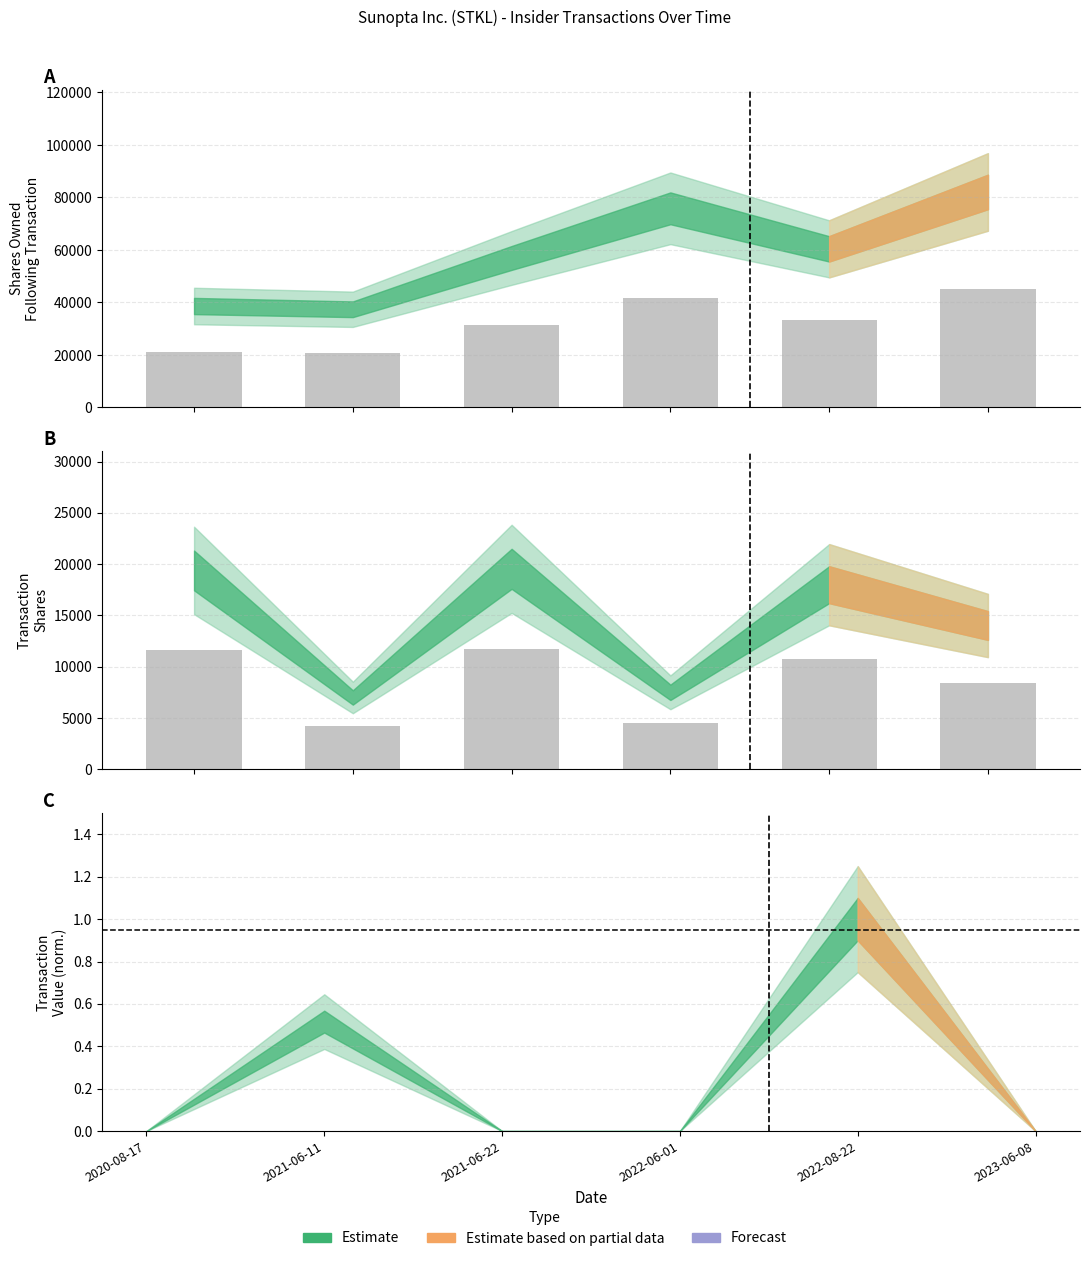

Which series has the widest spread of values?

sharesOwnedFollowingTransaction